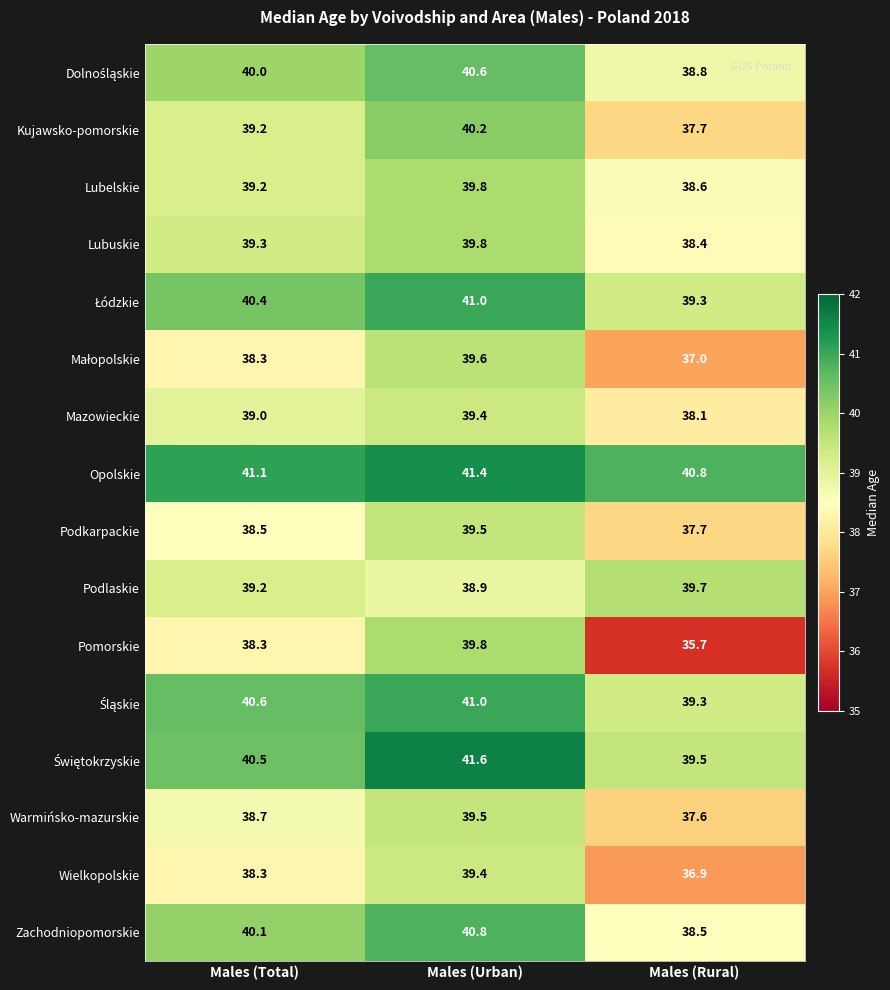

How many categories are shown in the chart?

3